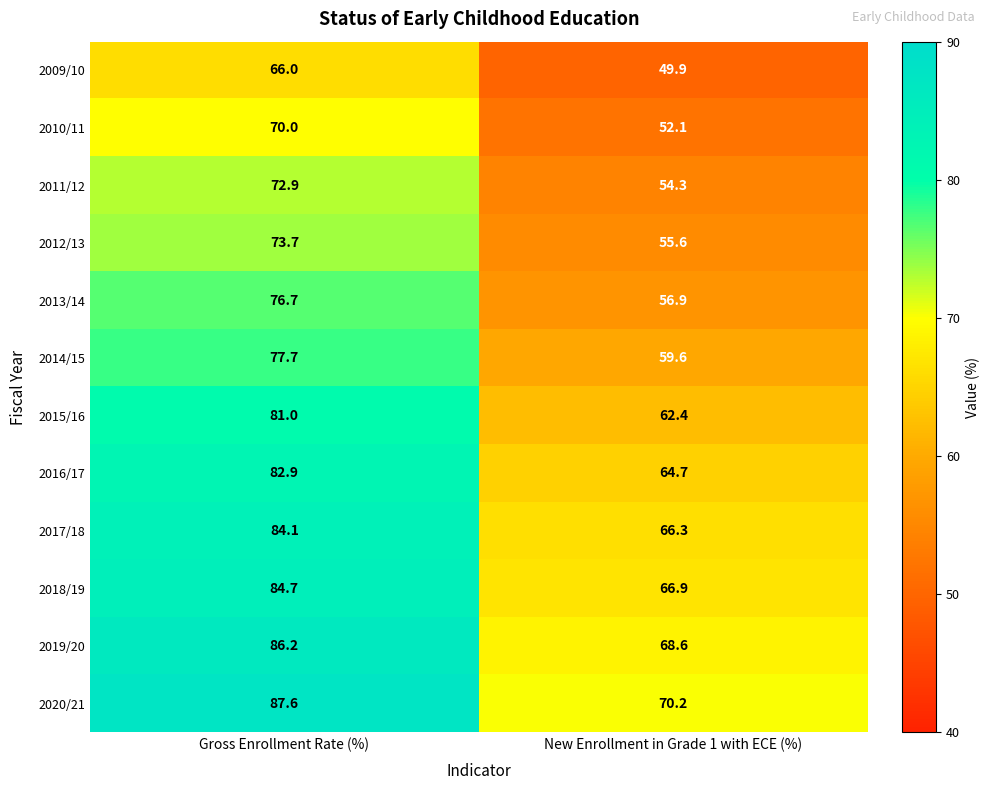

Which series has the largest range (max minus min)?

2013/14